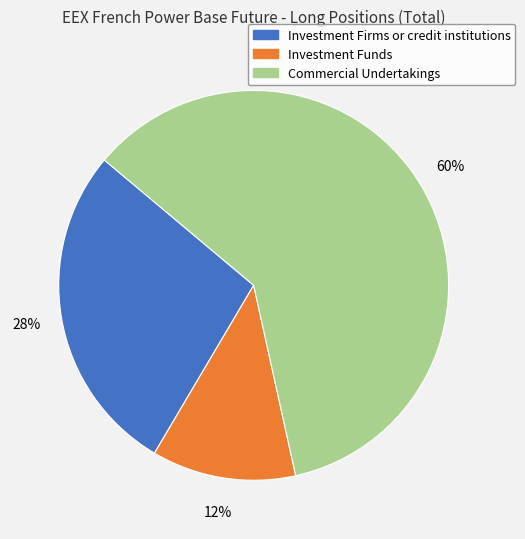

Do Commercial Undertakings and Investment Firms or credit institutions together represent more than half of the pie?

Yes